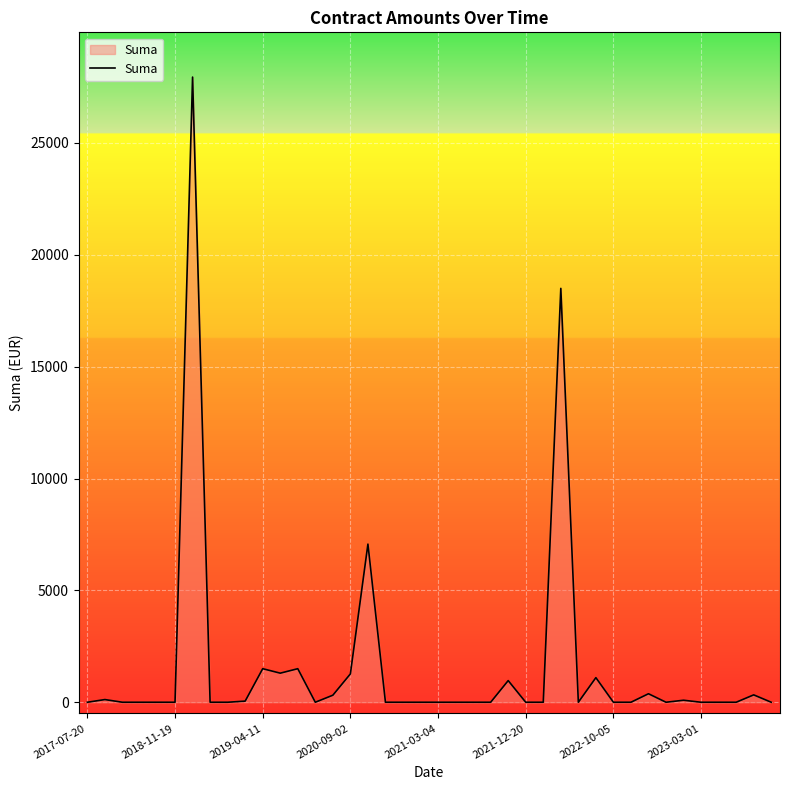

What is the difference between the maximum and minimum values?

27944.8